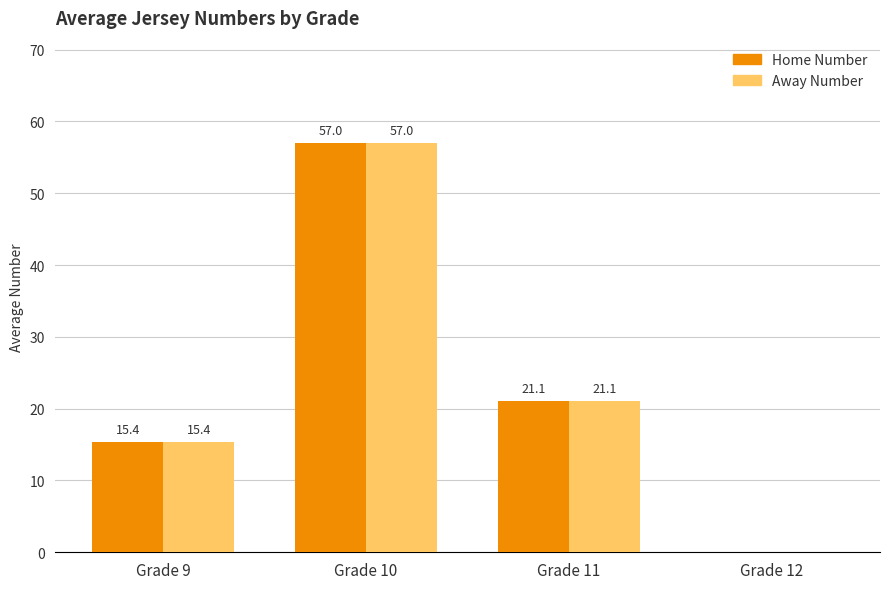

Which category has the highest value in the Away Number series?

Grade 10